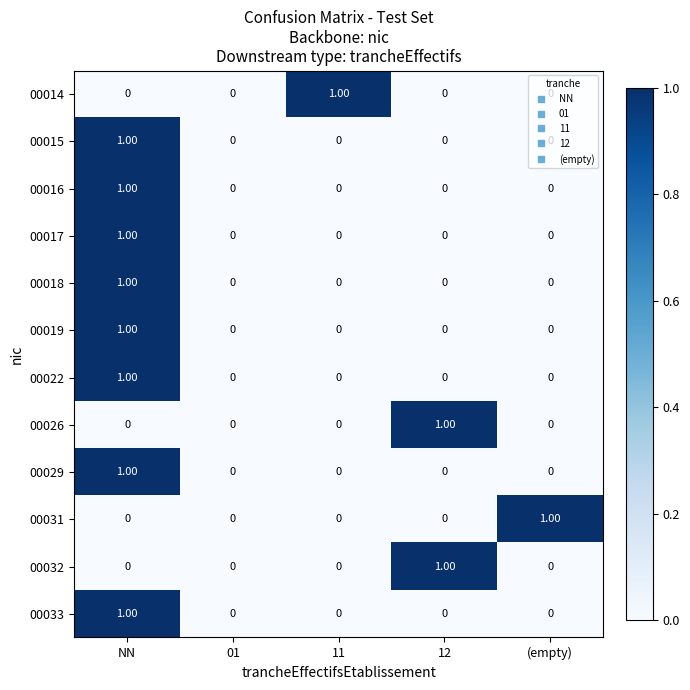

What is the total value across all series at (empty)?

1